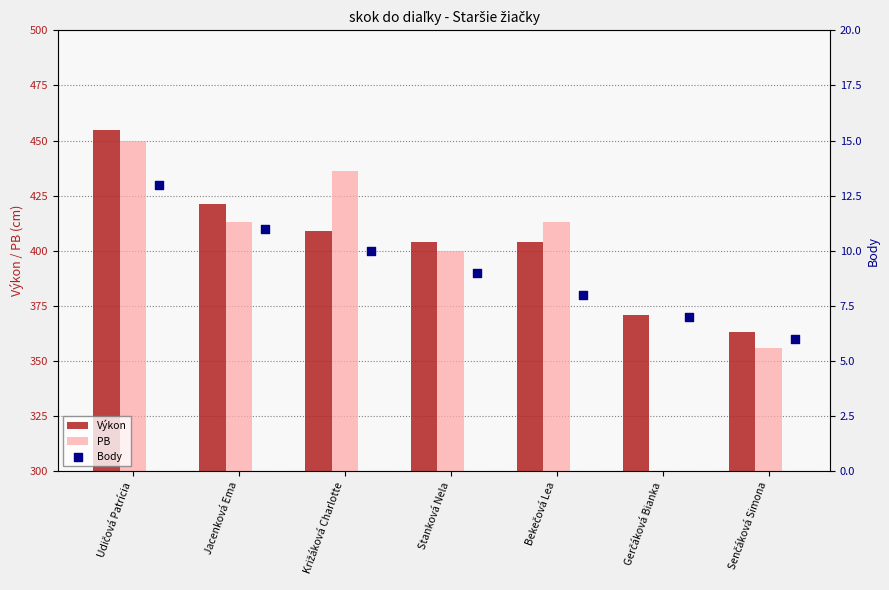

What are all the series names shown in the legend?

Výkon, PB, Body